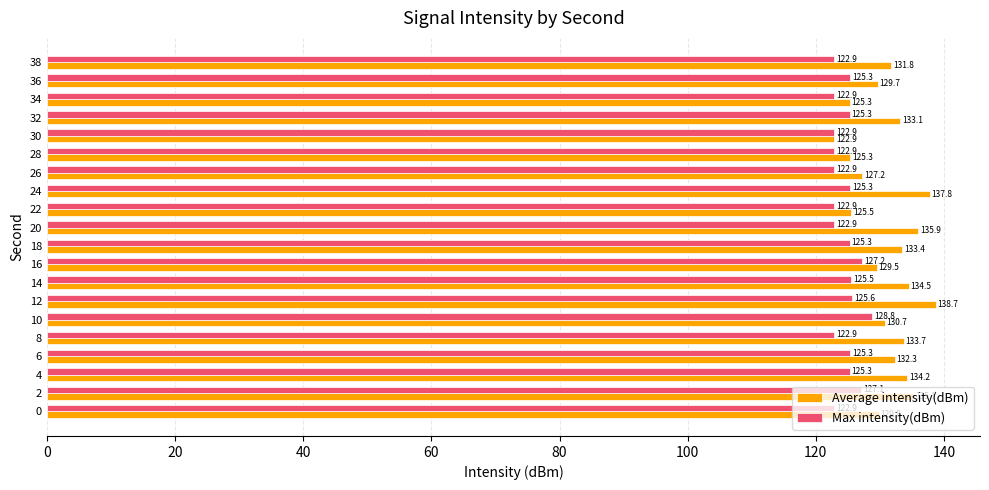

What value does the Average intensity(dBm) series have at 8?

133.7